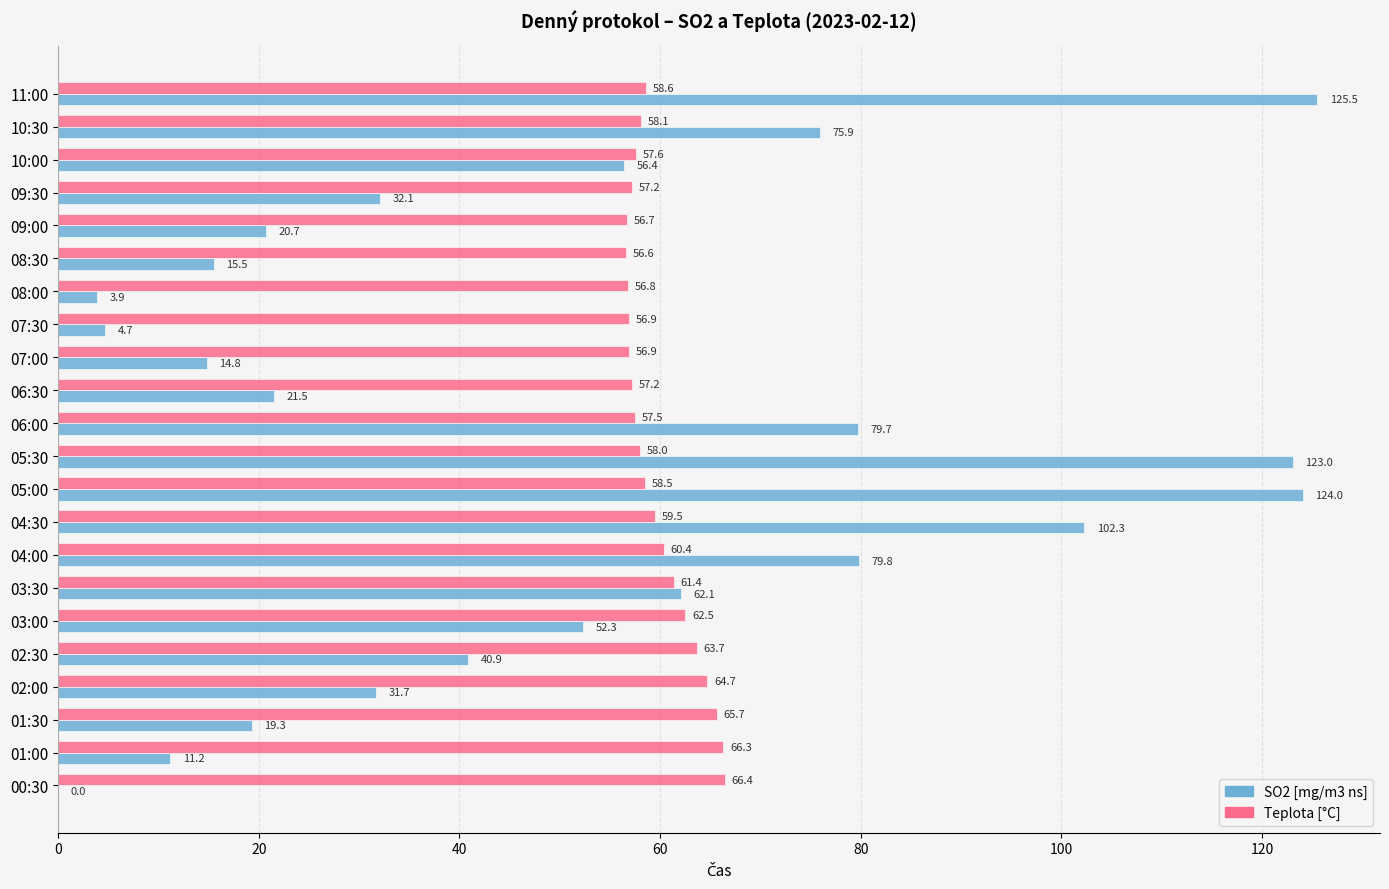

What is the highest value of the SO2 [mg/m3 ns] series?

125.5